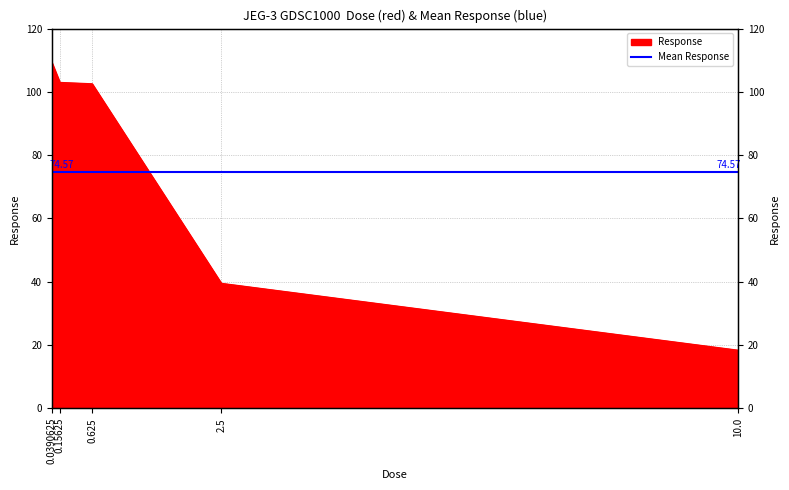

What value does the data have at 0.15625?

103.0